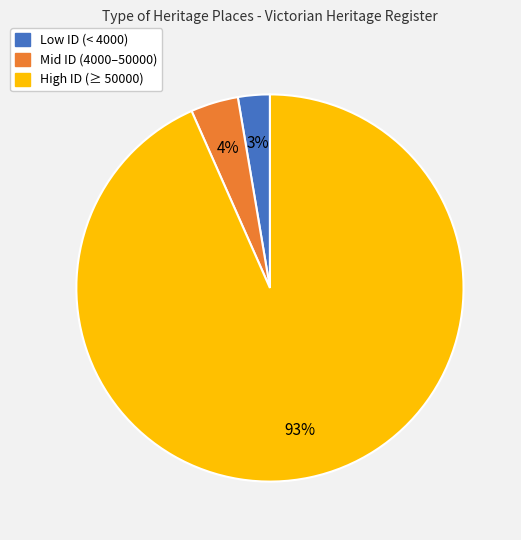

To the nearest percent, what is the average slice percentage?

33%